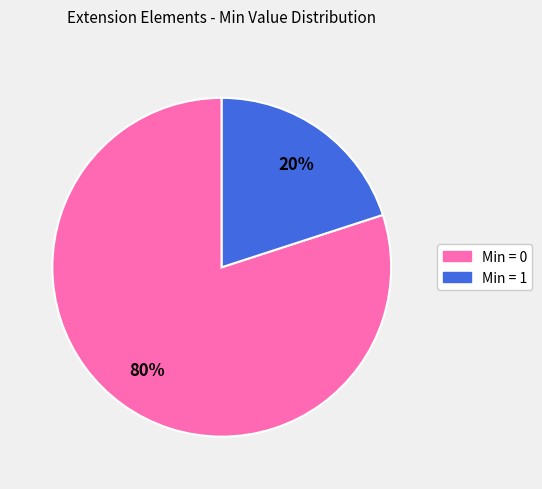

To the nearest percent, what is the average slice percentage?

50%